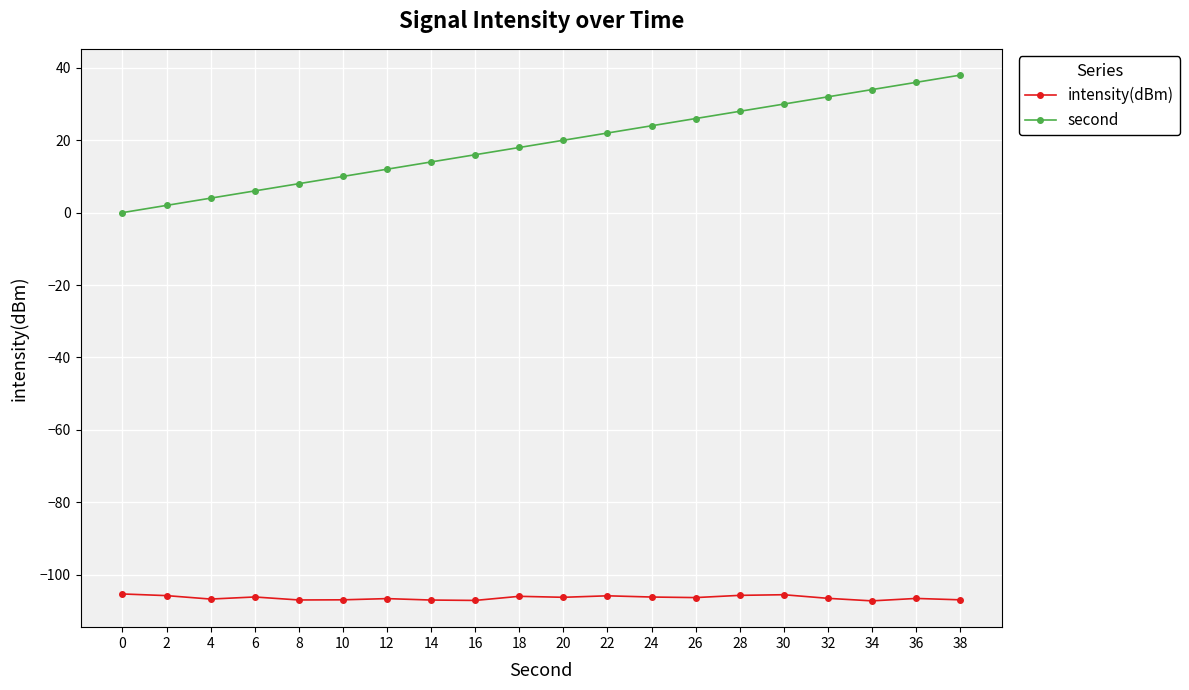

Is the value of intensity(dBm) at 34 greater than the value of second at 16?

No